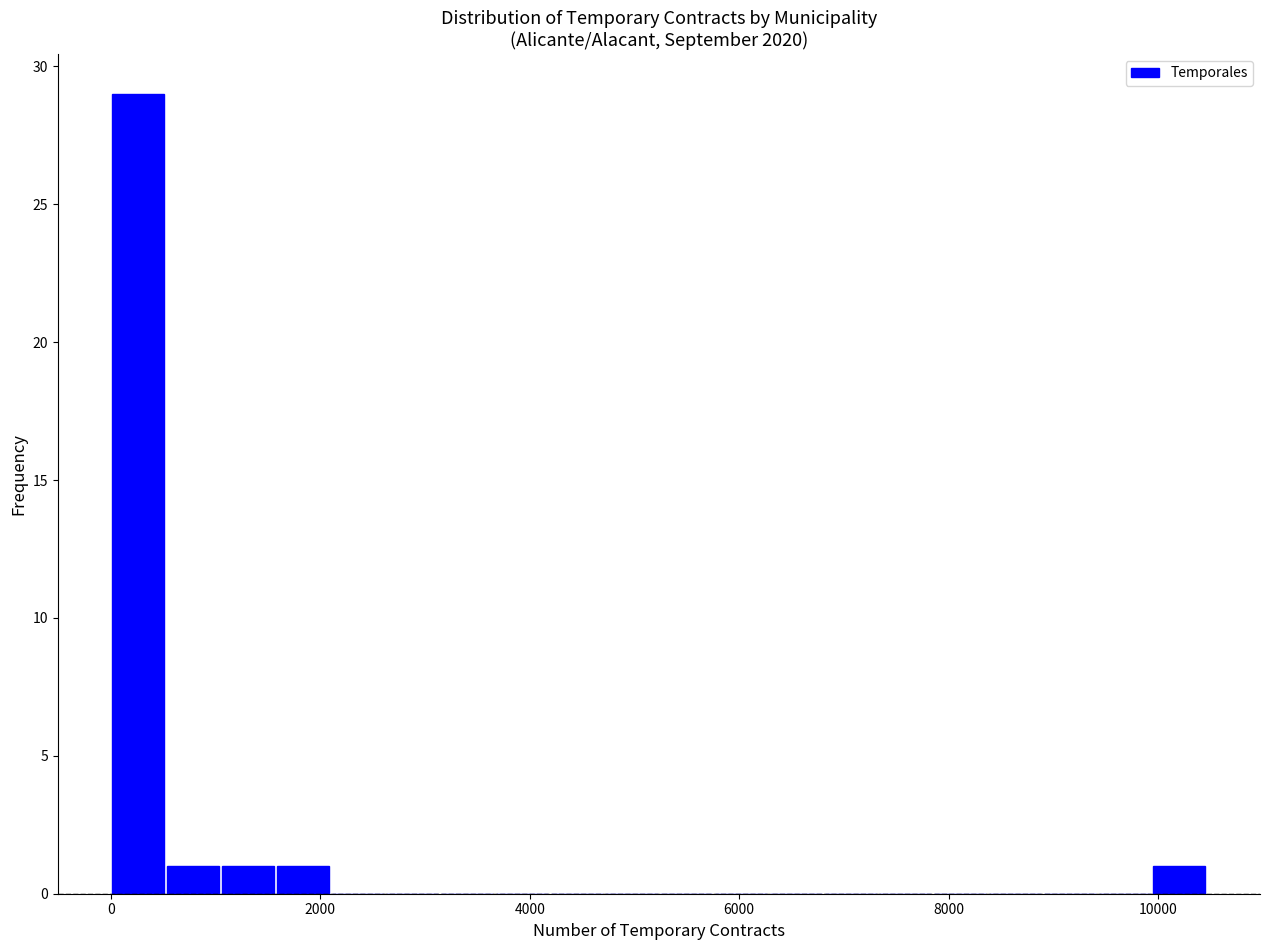

Read against the x-axis, roughly where is the centre of the tallest bar?

200